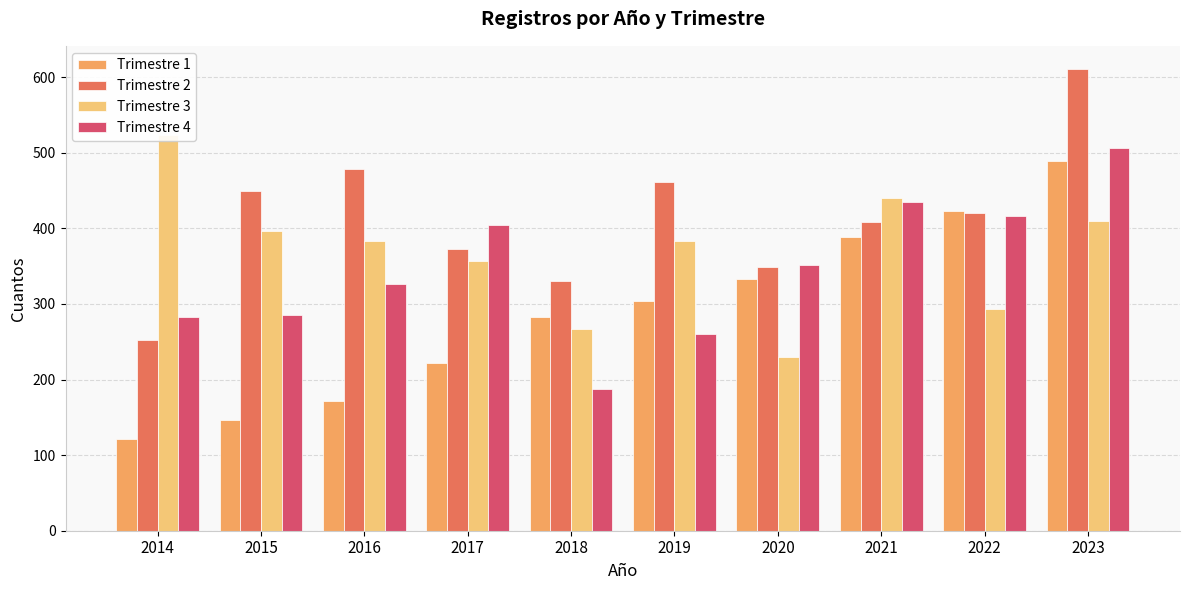

How many bars are there in each group?

4